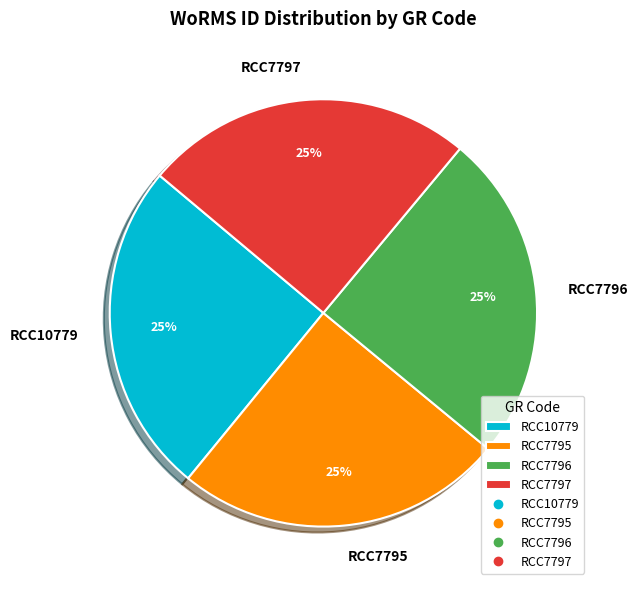

Approximately how many times larger is the value at RCC7795 compared to RCC10779?

1.0